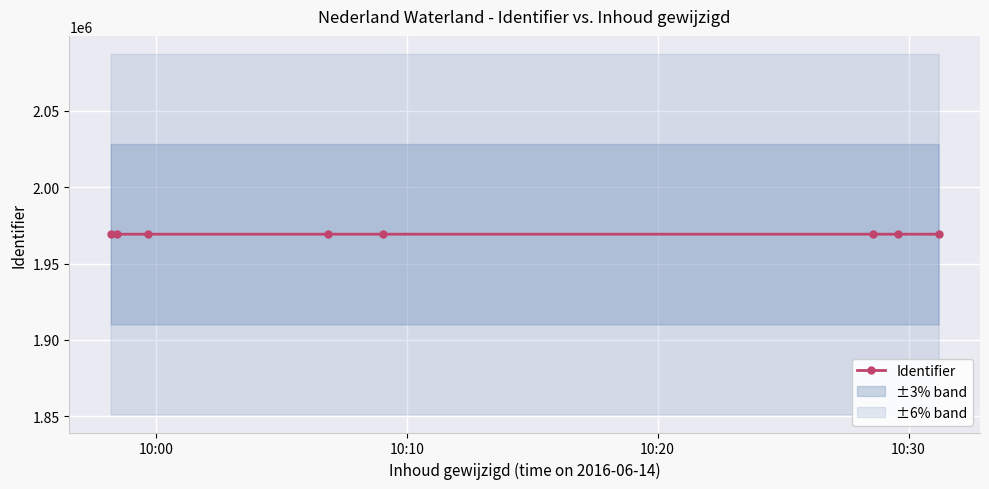

What is the highest value of the Identifier series?

1969246